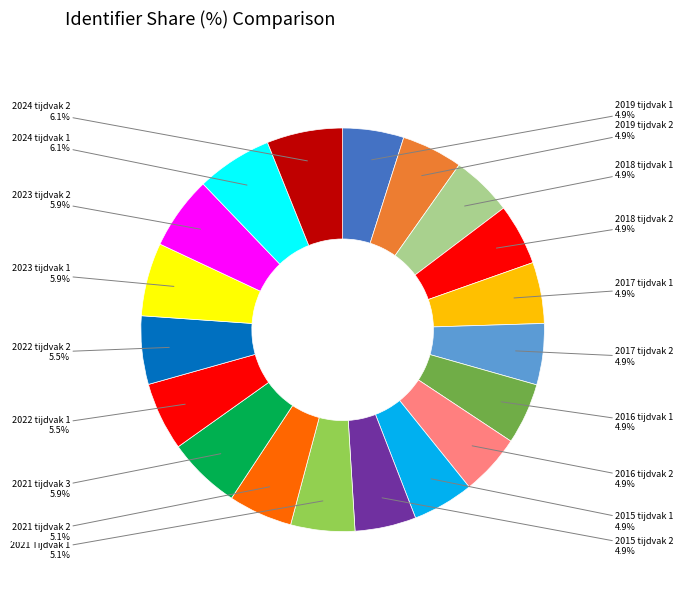

Is there any slice that represents more than half of the pie?

No